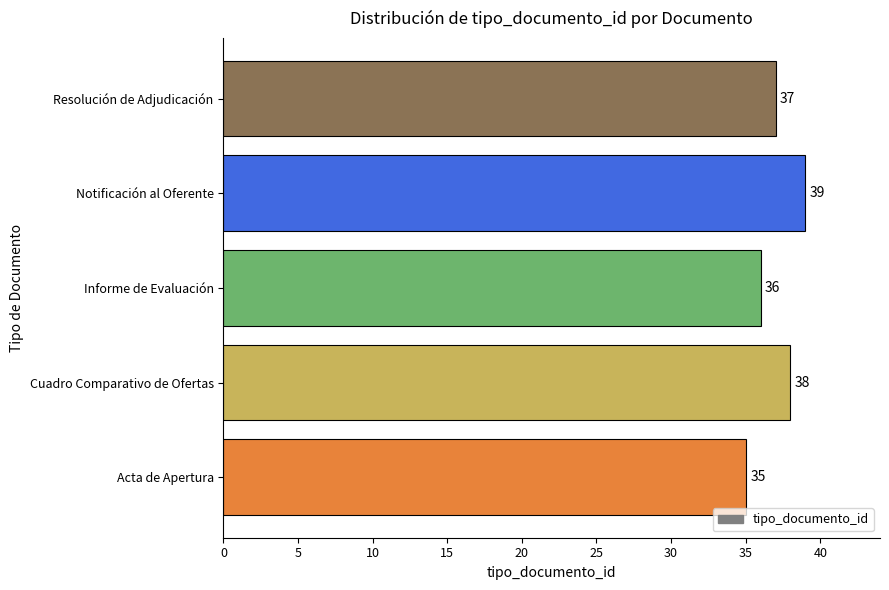

List the labels in order of value, smallest first.

Acta de Apertura, Informe de Evaluación, Resolución de Adjudicación, Cuadro Comparativo de Ofertas, Notificación al Oferente